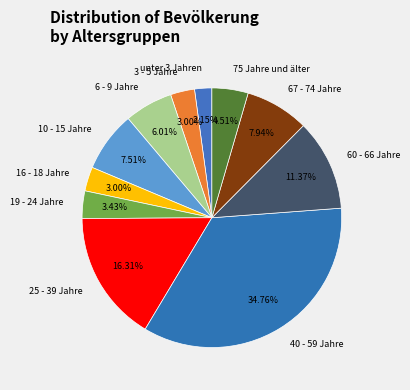

Is there any slice that represents more than half of the pie?

No